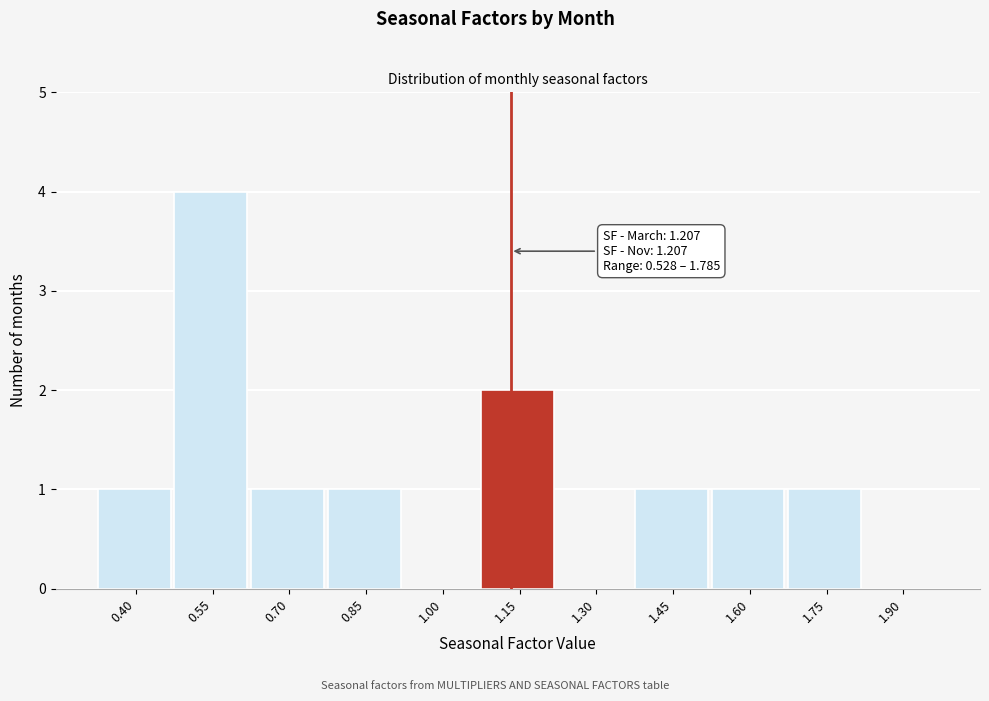

Reading left to right, extract all data points from this chart.

0.40=1	0.55=4	0.70=1	0.85=1	1.00=0	1.15=2	1.30=0	1.45=1	1.60=1	1.75=1	1.90=0